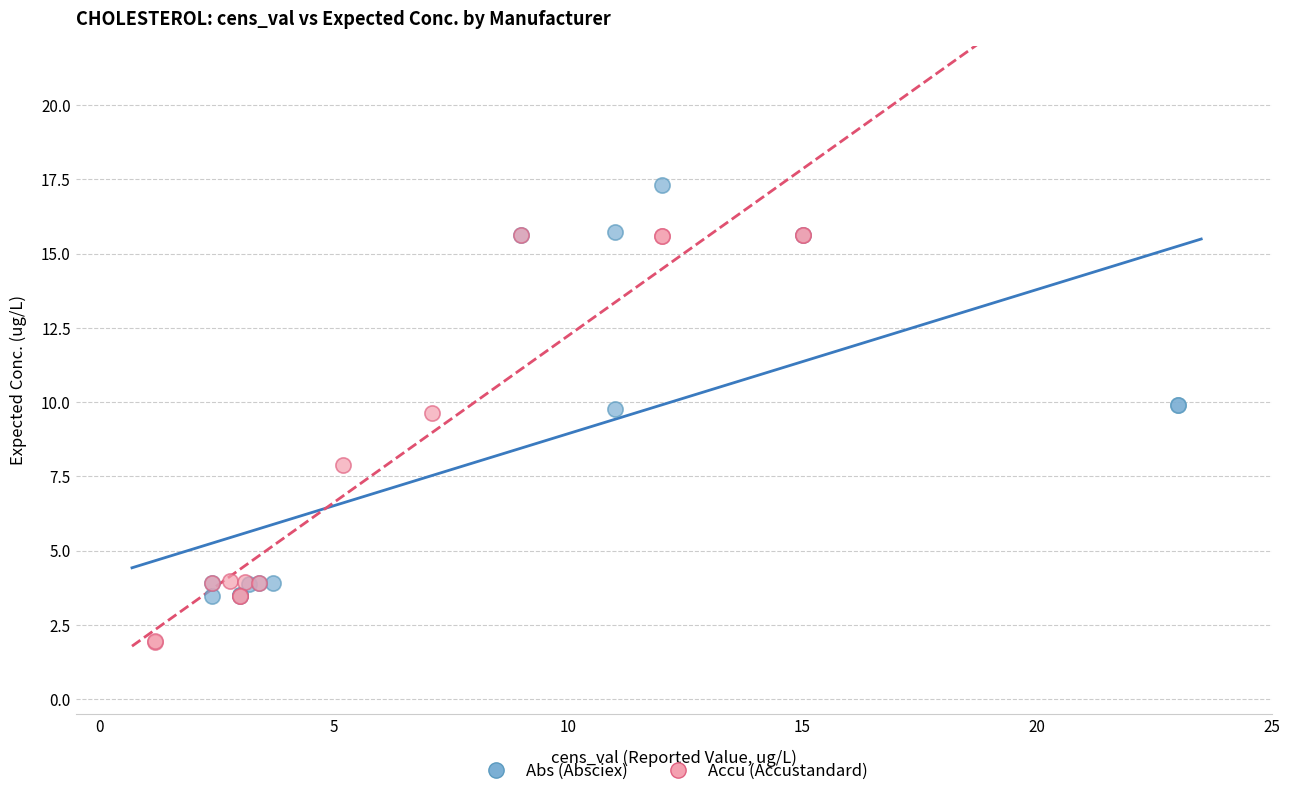

Which series reaches the minimum Y coordinate?

Accu (Accustandard)